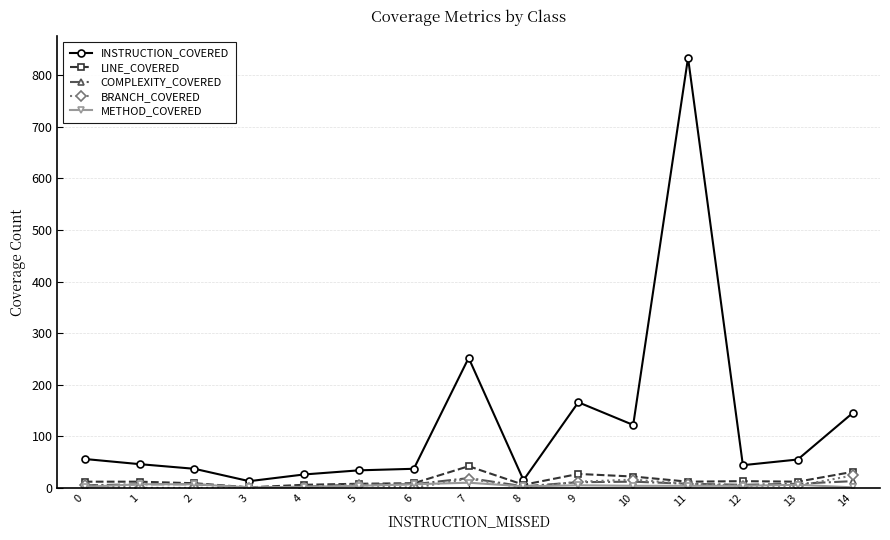

What is the highest value of the LINE_COVERED series?

42